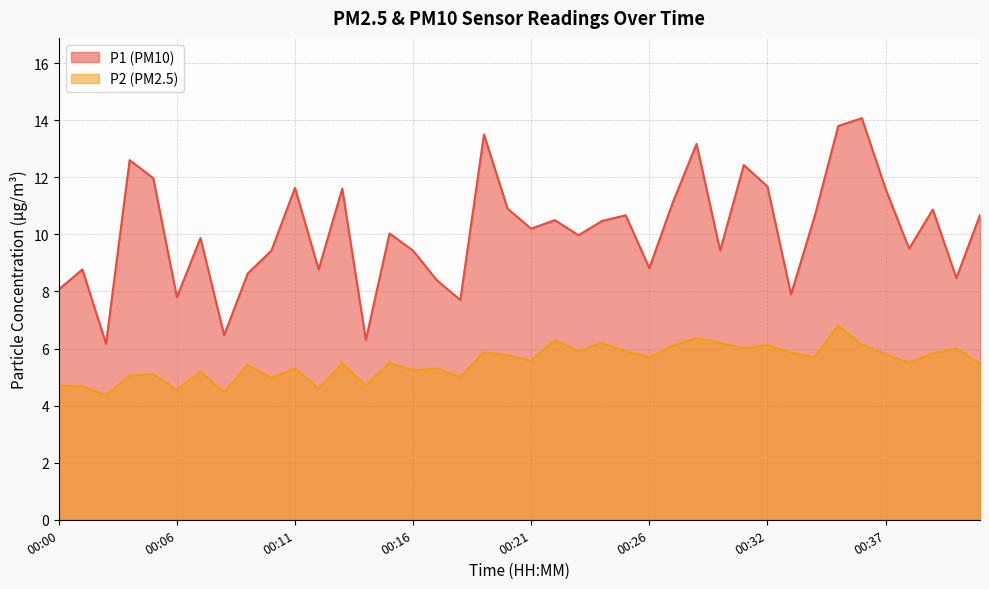

Reading left to right, extract all data points from this chart.

P1: 8.1	8.8	6.2	12.6	12.0	7.8	9.9	6.5	8.6	9.4	11.6	8.8	11.6	6.3	10.0	9.4	8.4	7.7	13.5	10.9	10.2	10.5	10.0	10.5	10.7	8.8	11.1	13.2	9.4	12.4	11.7	7.9	10.6	13.8	14.1	11.6	9.5	10.9	8.5	10.7
P2: 4.7	4.7	4.4	5.0	5.1	4.5	5.2	4.5	5.4	5.0	5.3	4.6	5.5	4.7	5.5	5.2	5.3	5.0	5.9	5.8	5.6	6.3	5.9	6.2	5.9	5.7	6.1	6.4	6.2	6.0	6.1	5.8	5.7	6.8	6.1	5.8	5.5	5.8	6.0	5.5